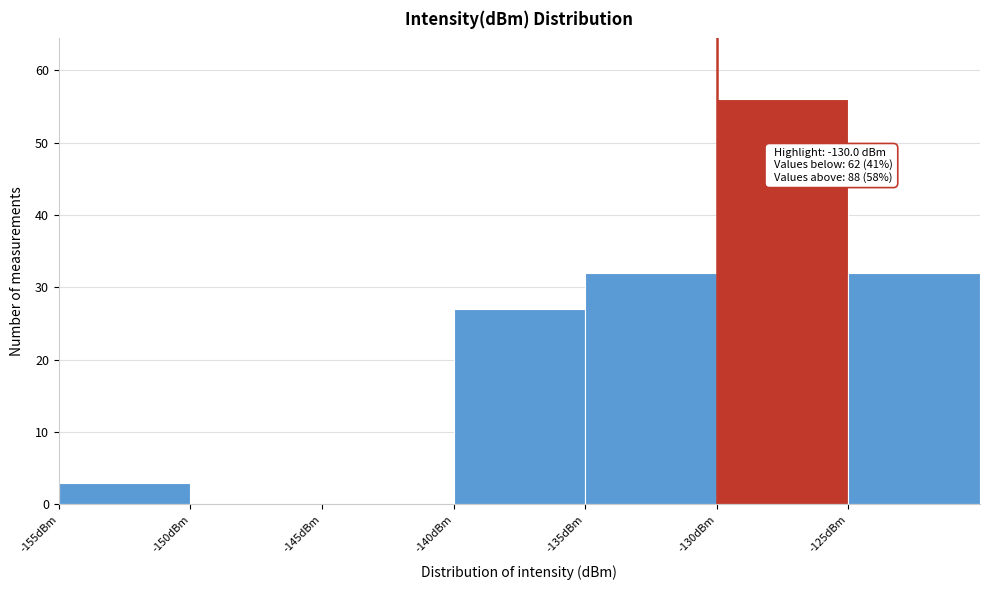

Over which range of the x-axis is the bar tallest?

-130 to -125